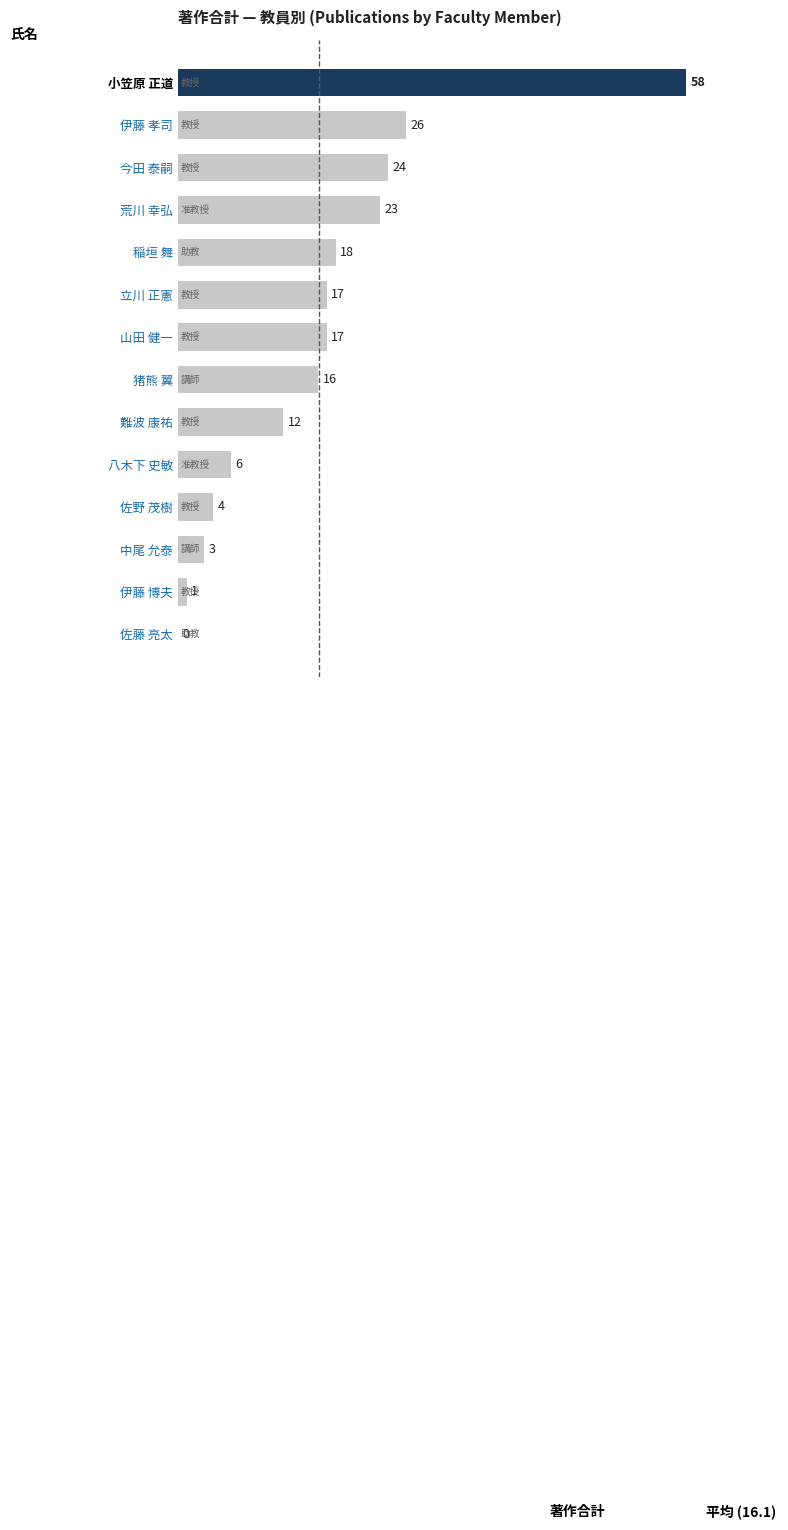

The chart shows a value of 3 at 八木下 史敏. True or false?

False